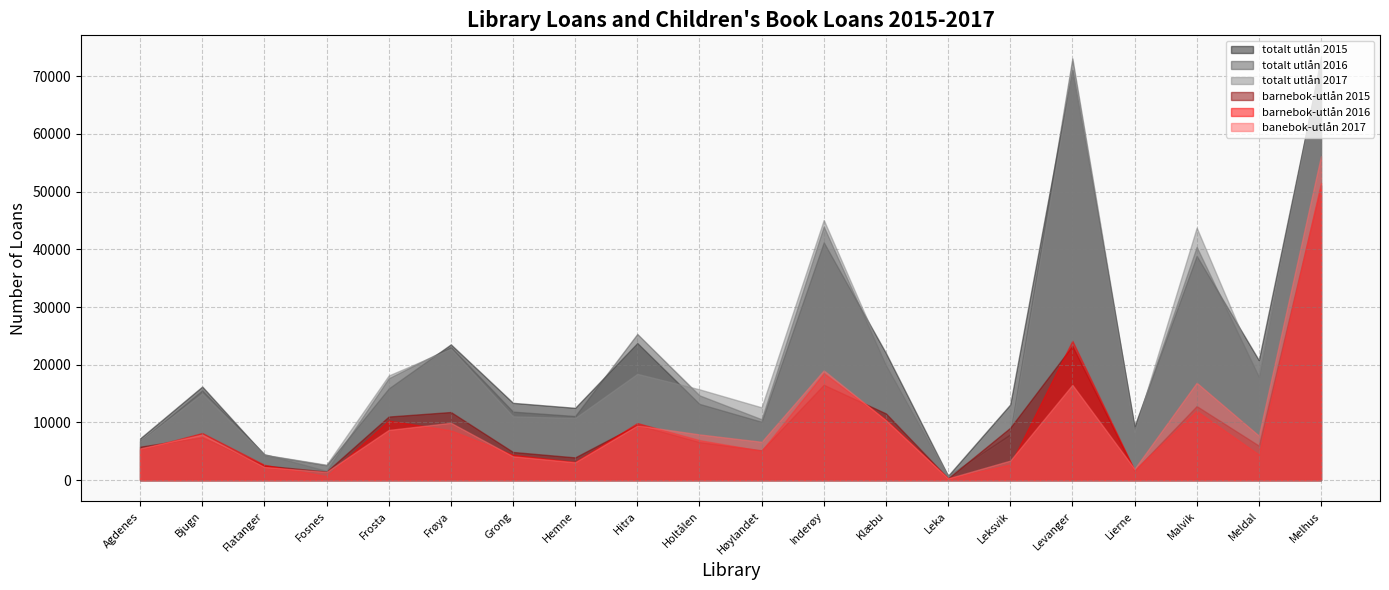

Between Frosta and Meldal, which is larger?

Meldal